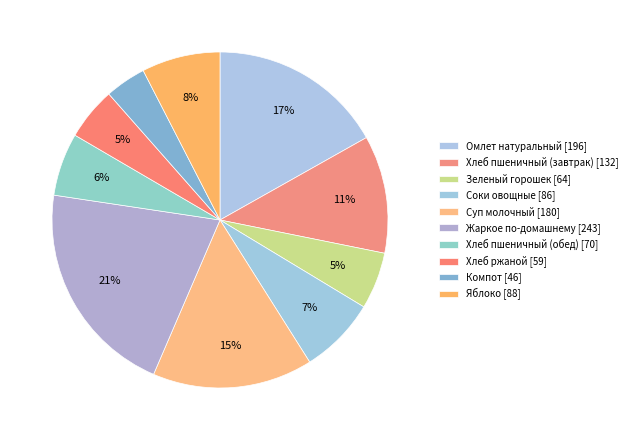

Count the number of slices in the pie.

10